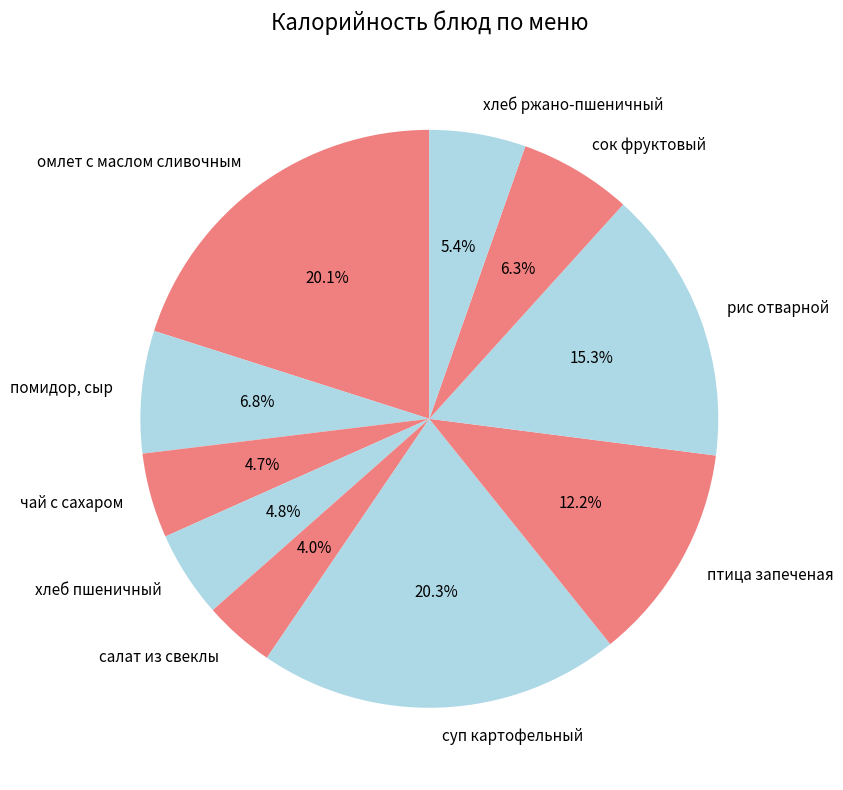

To the nearest percent, what is the combined percentage of салат из свеклы and птица запеченая?

16%